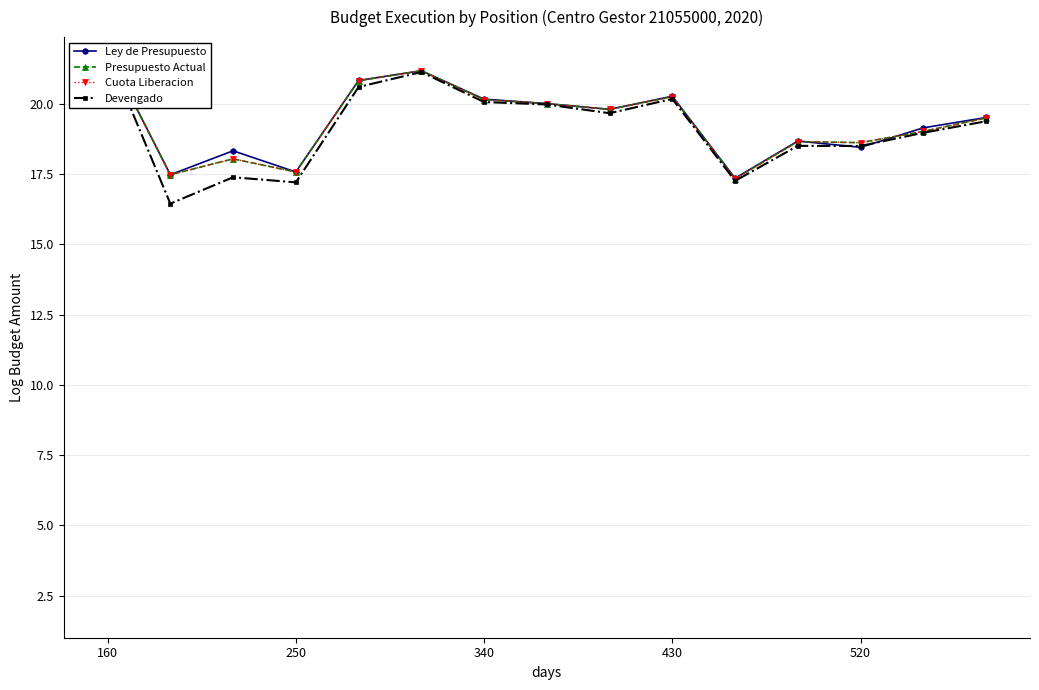

Which series has the largest range (max minus min)?

Devengado